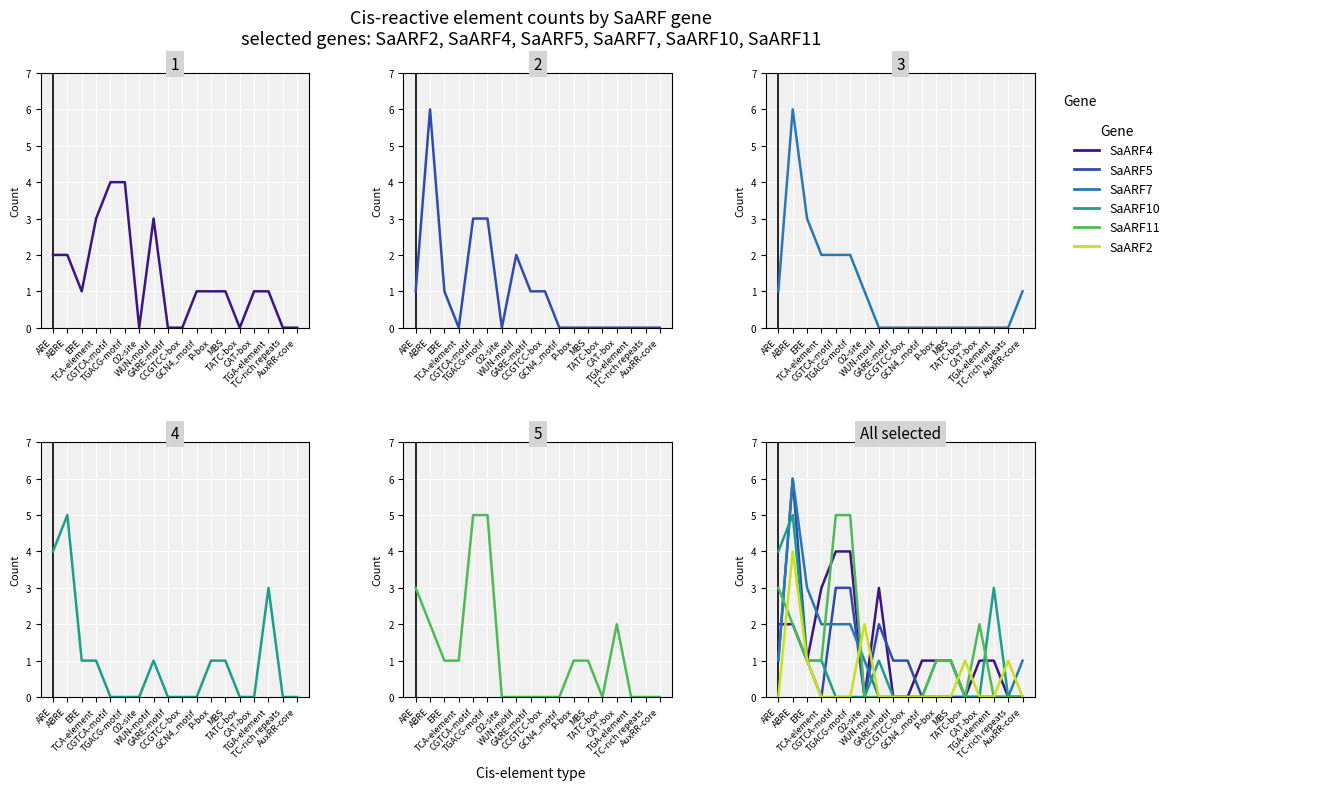

Is it true that SaARF4 equals 2 at MBS?

False